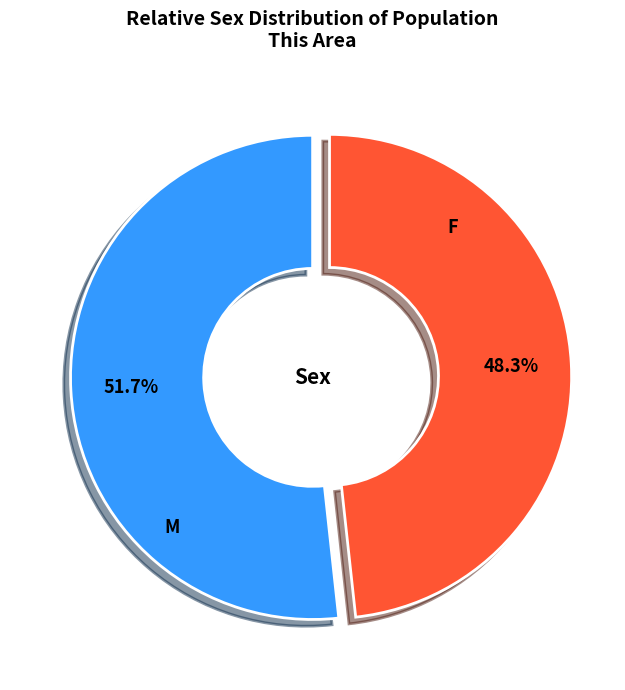

Is there a majority slice in this chart?

Yes